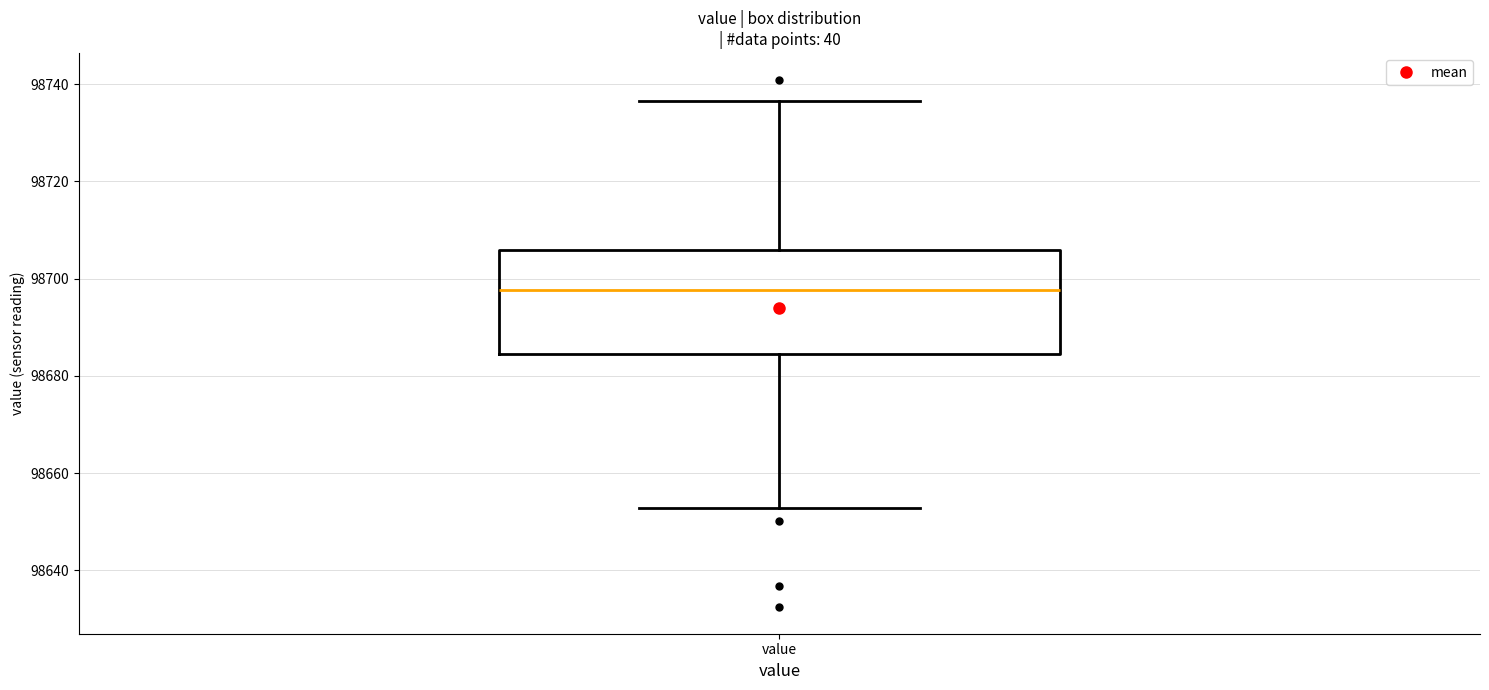

Read this box plot against the y-axis: the position of the median line, the range covered by the box, and the ends of both whiskers. The values are not printed on the chart, so give them approximately, as read against the axis.

median 98698, box 98684 to 98706, whiskers 98652 to 98736